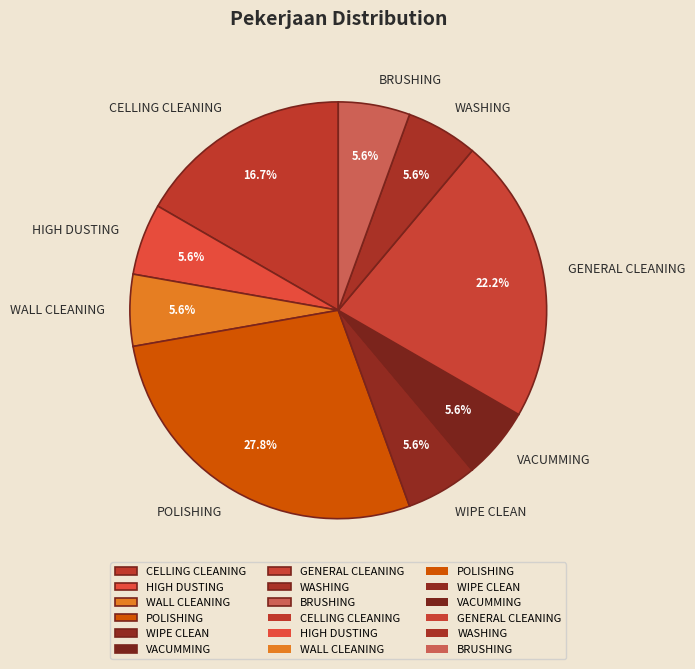

True or false: WIPE CLEAN accounts for 1% of the total.

False